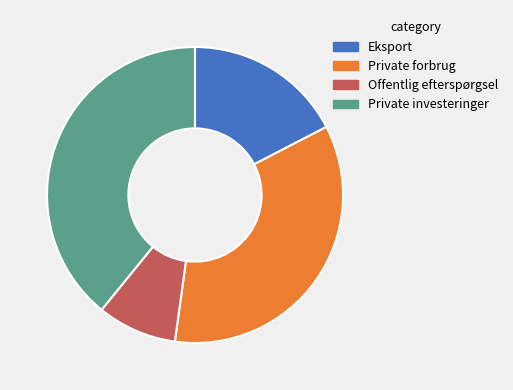

Does any single category account for the majority?

No